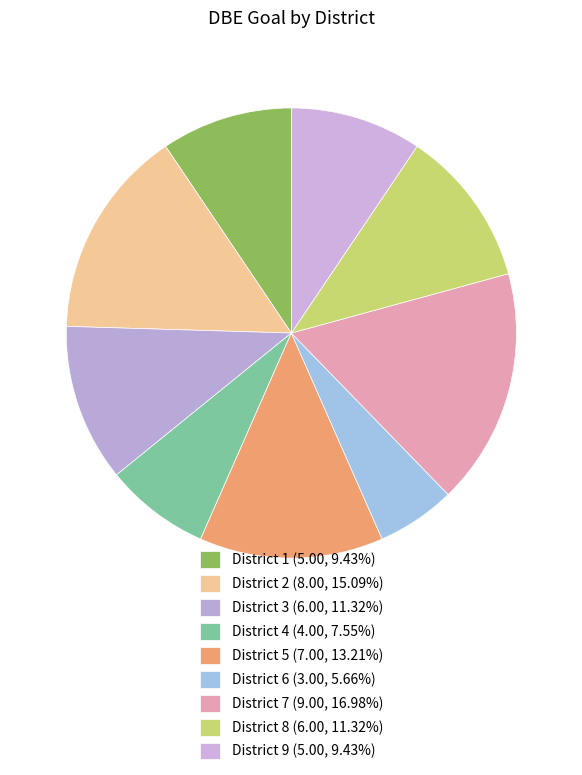

Count the number of slices in the pie.

9